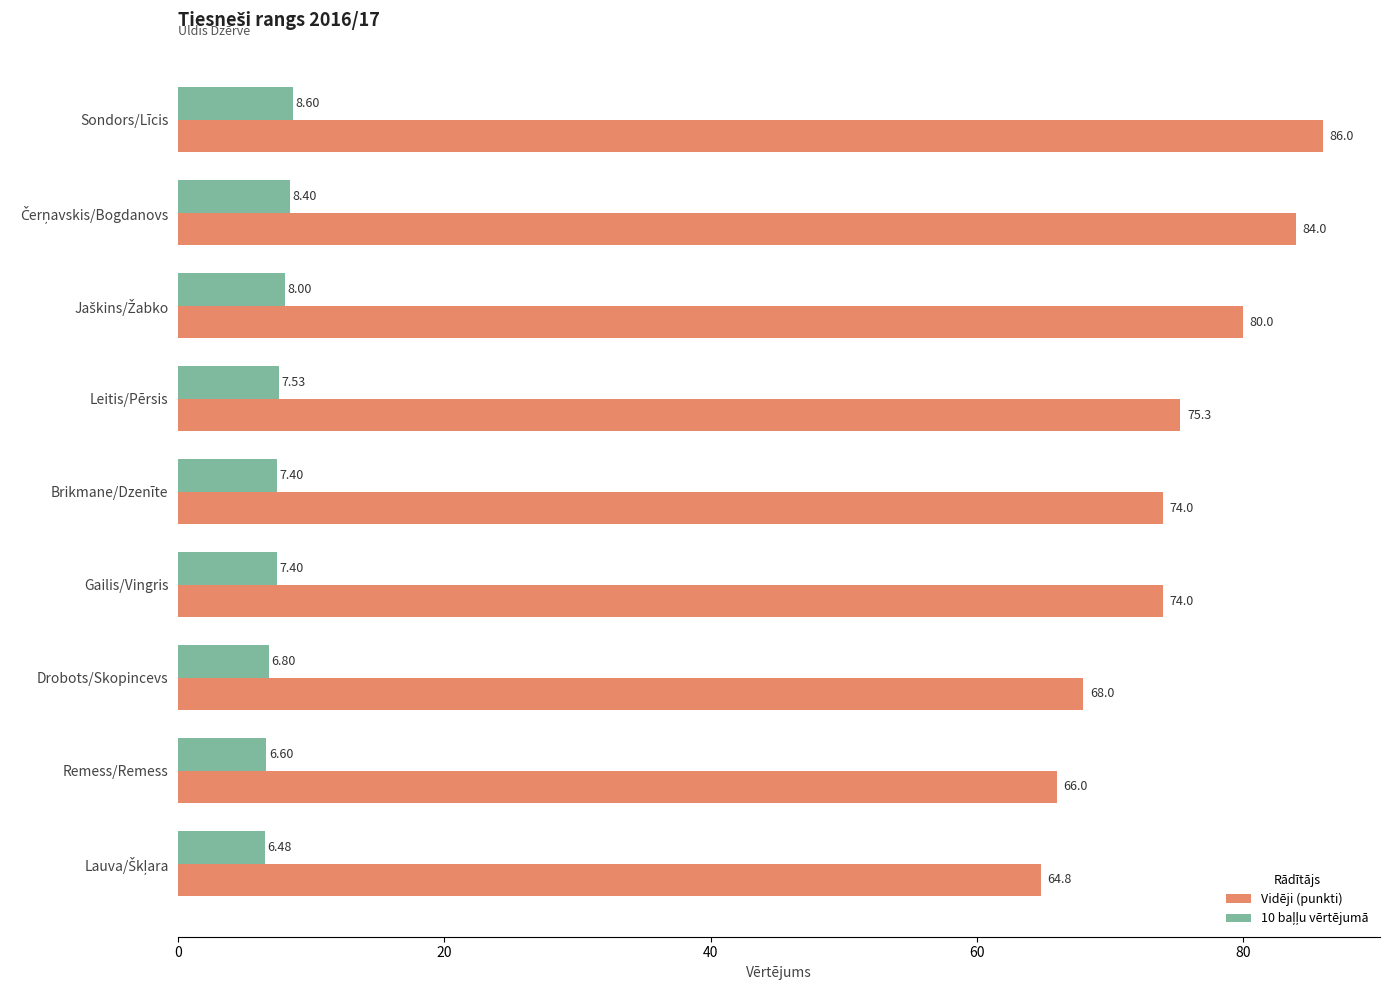

Which series changed the most between Sondors/Līcis and Drobots/Skopincevs?

Vidēji (punkti)